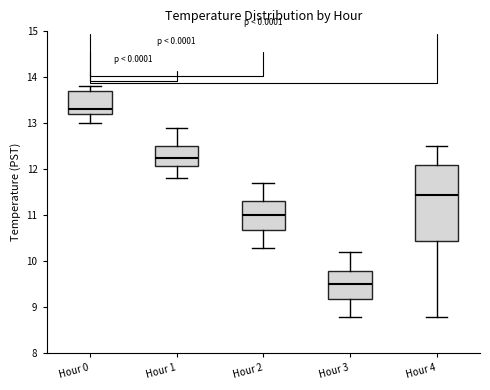

Which box has the highest median line?

Hour 0